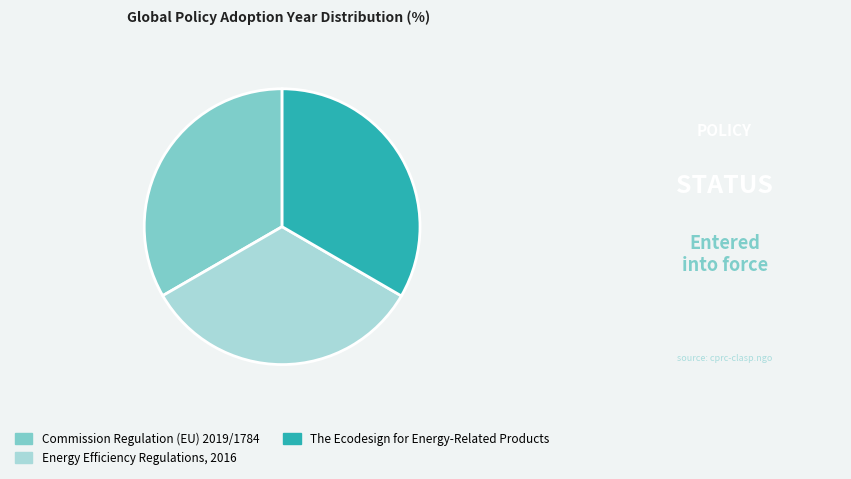

Do The Ecodesign for Energy-Related Products and Commission Regulation (EU) 2019/1784 together represent more than half of the pie?

Yes